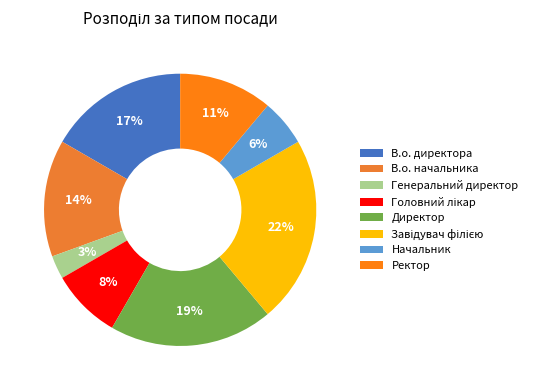

What portion of the pie excludes Ректор?

88.9%